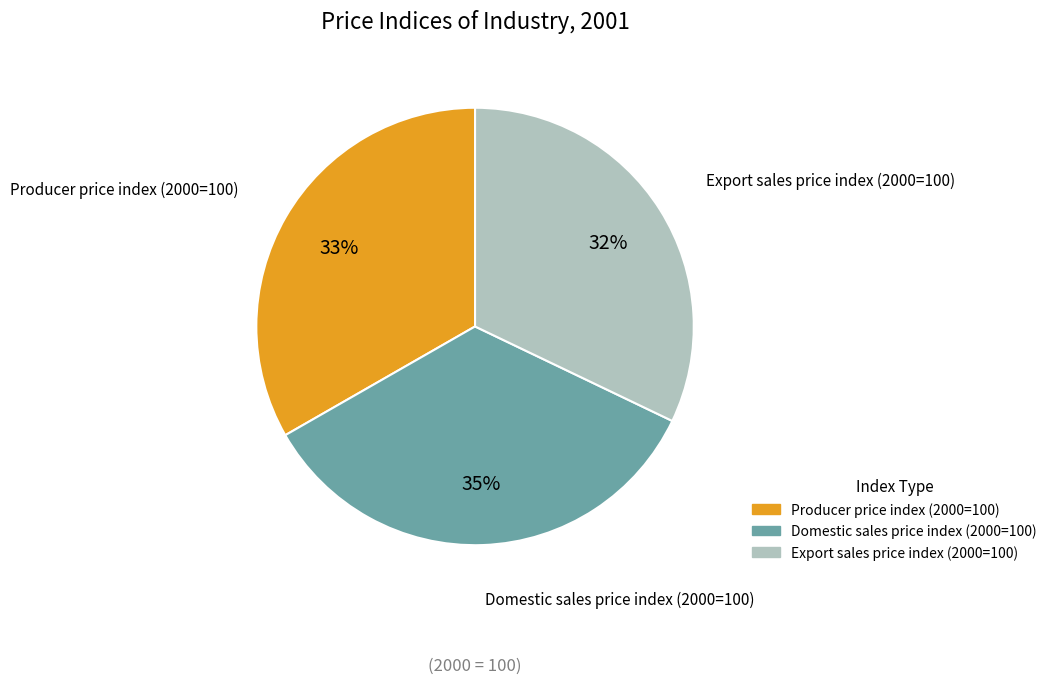

Which has a higher value, Domestic sales price index (2000=100) or Export sales price index (2000=100)?

Domestic sales price index (2000=100)